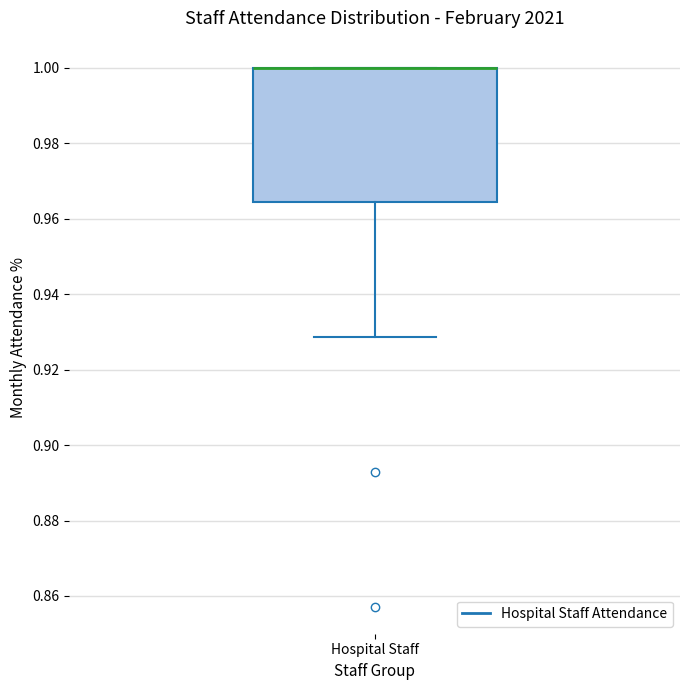

Where is the lower edge of the box for Hospital Staff on the y-axis? The values are not printed on the chart, so give them approximately, as read against the axis.

0.964